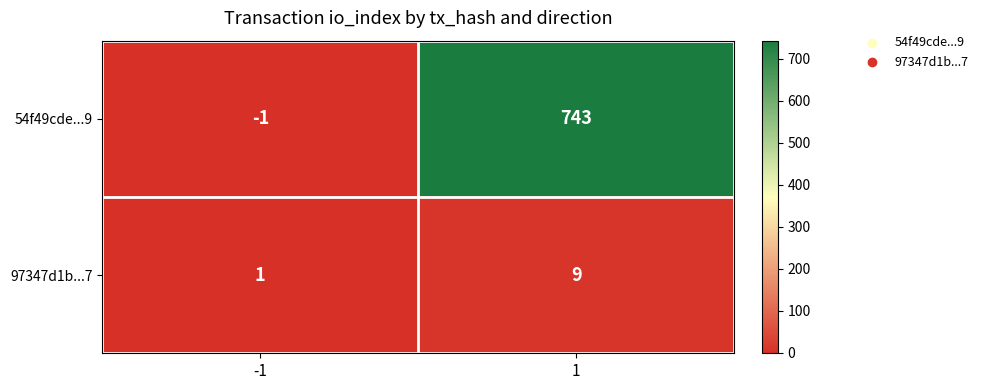

Rank the series by their maximum value, from lowest to highest.

97347d1b...7, 54f49cde...9